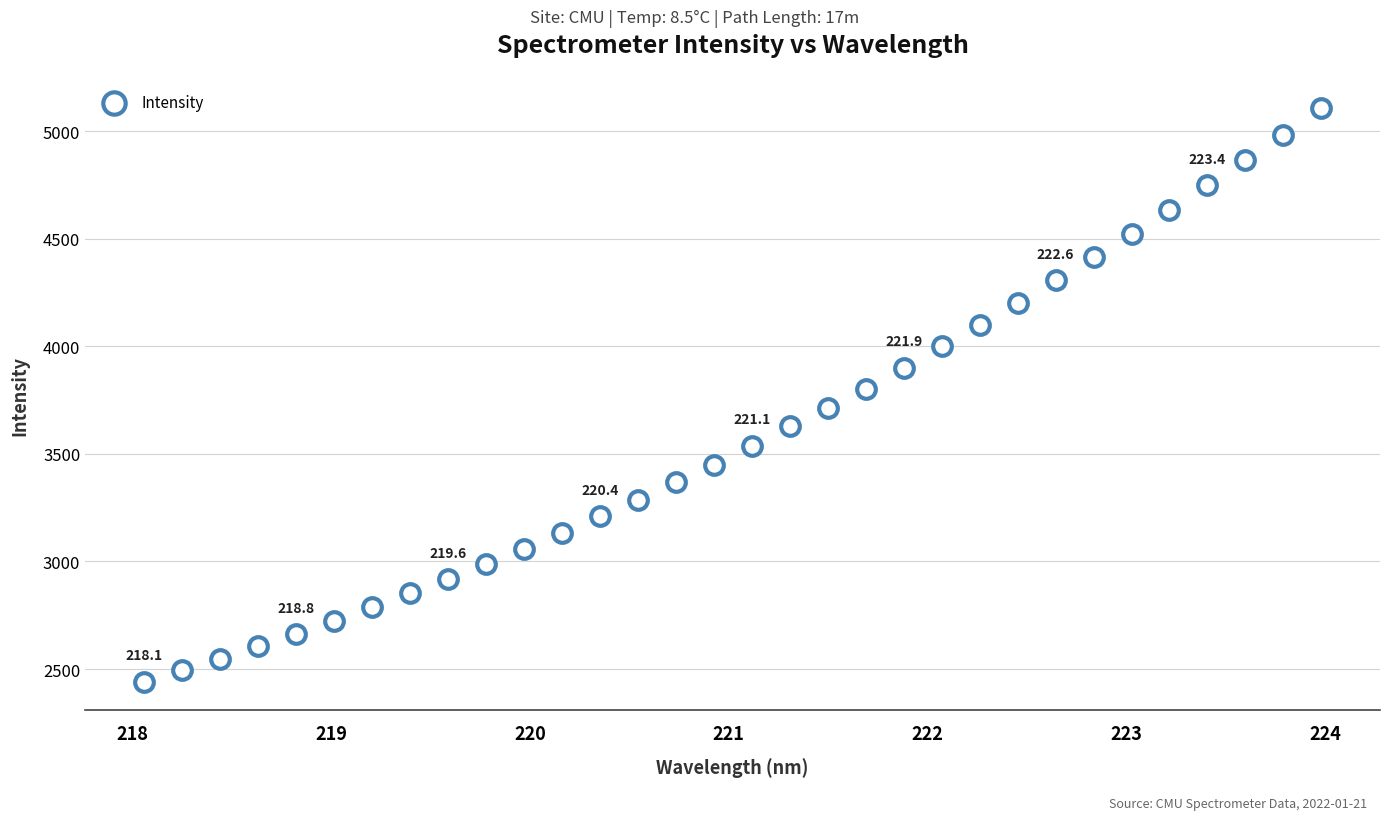

What is the range of Y values (max minus min)?

2664.3